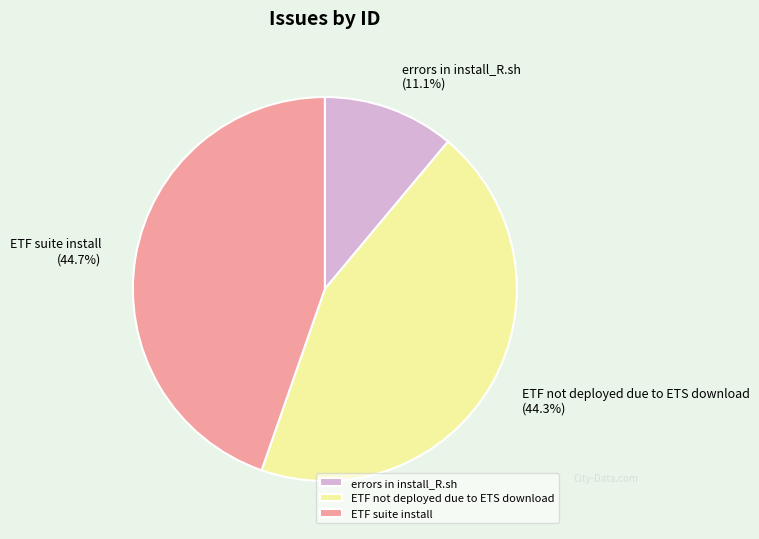

What percentage is the ETF not deployed due to ETS download slice, to the nearest percent?

44%